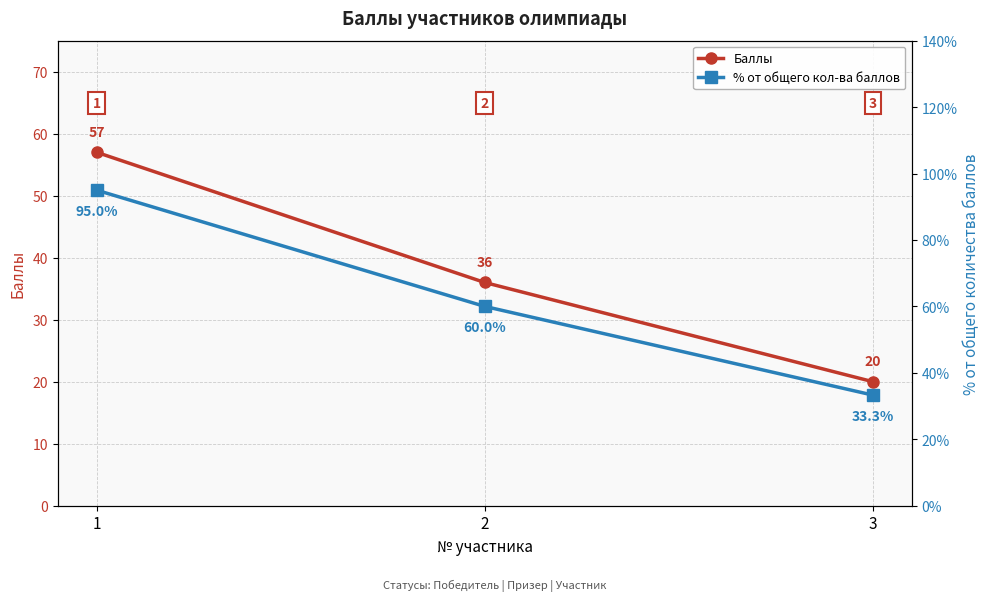

Does the chart display data point markers on the line(s)?

Yes